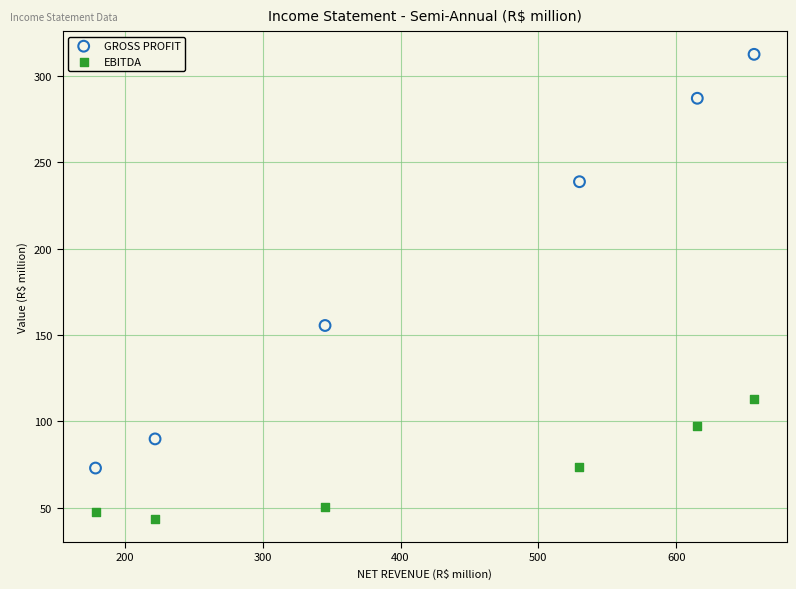

In the GROSS PROFIT series, what Y value is closest to 192?

155.6